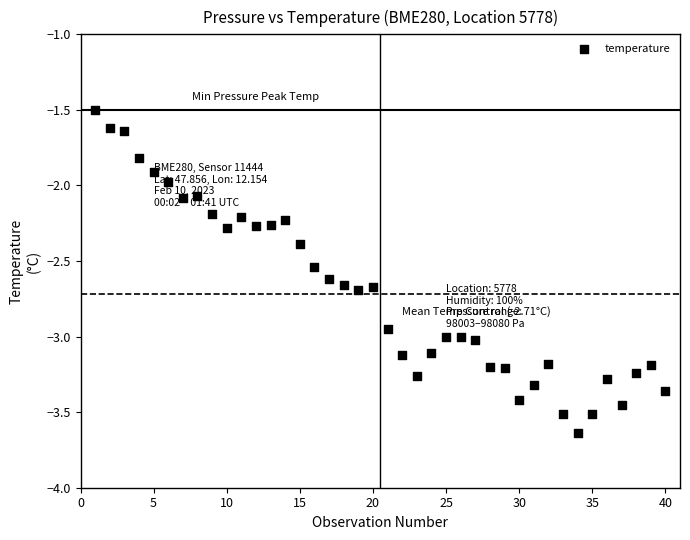

What is the range of X values (max minus min)?

39.0